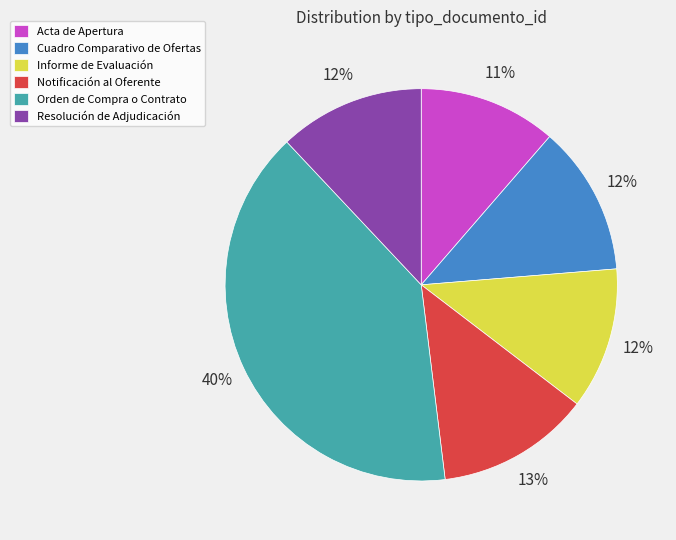

To the nearest percent, what portion does Resolución de Adjudicación represent?

12%